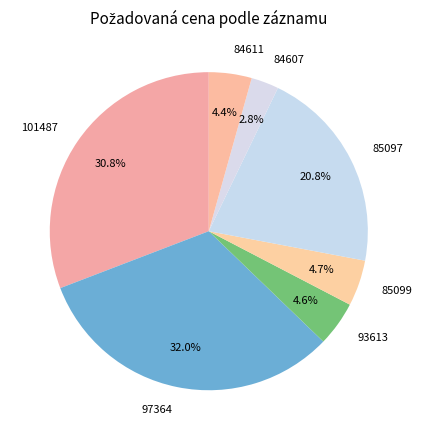

The 85099 slice represents 17% of the pie. True or false?

False